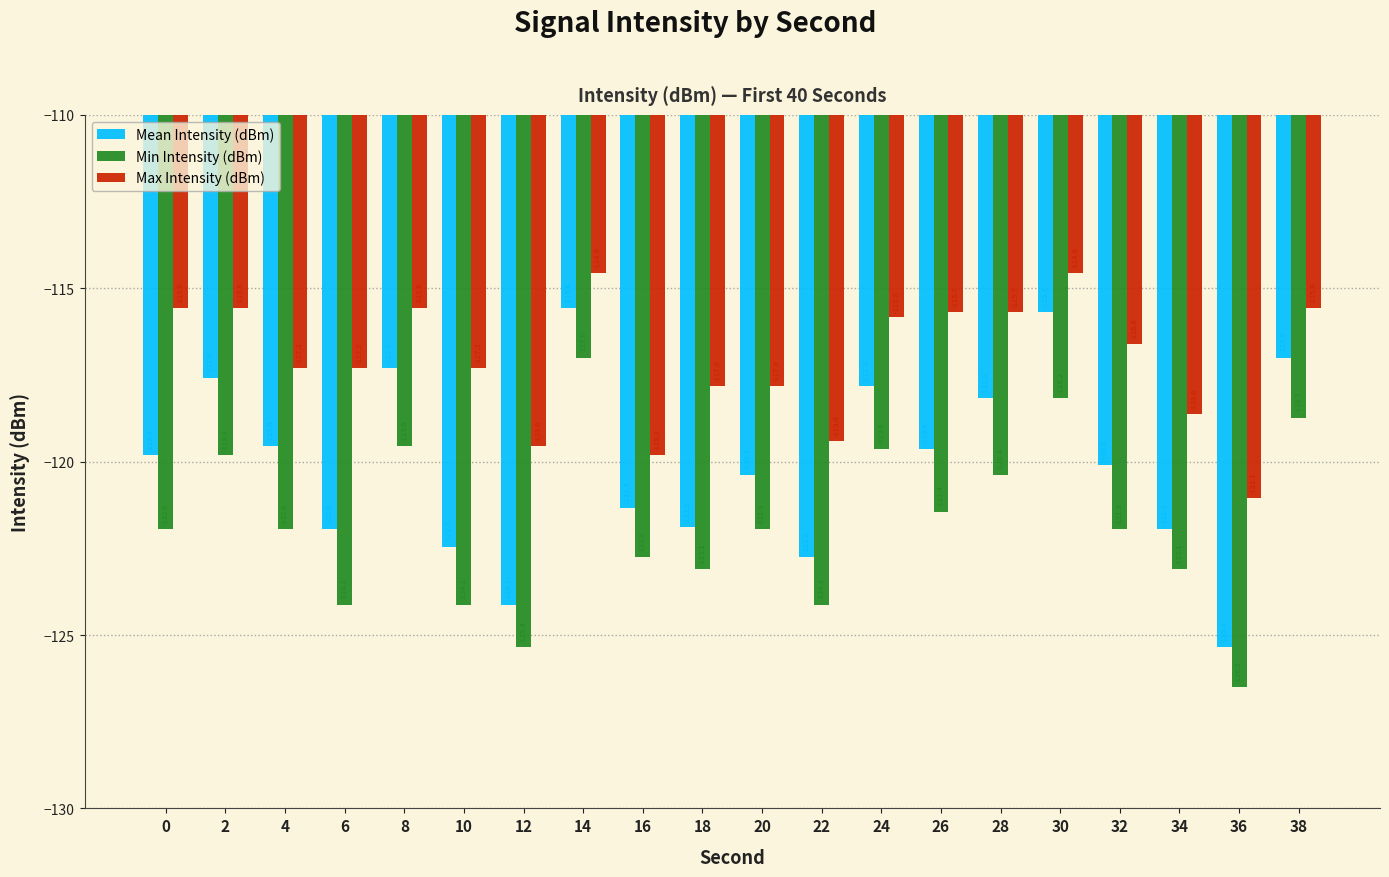

Which series has the largest total across all categories?

Max Intensity (dBm)